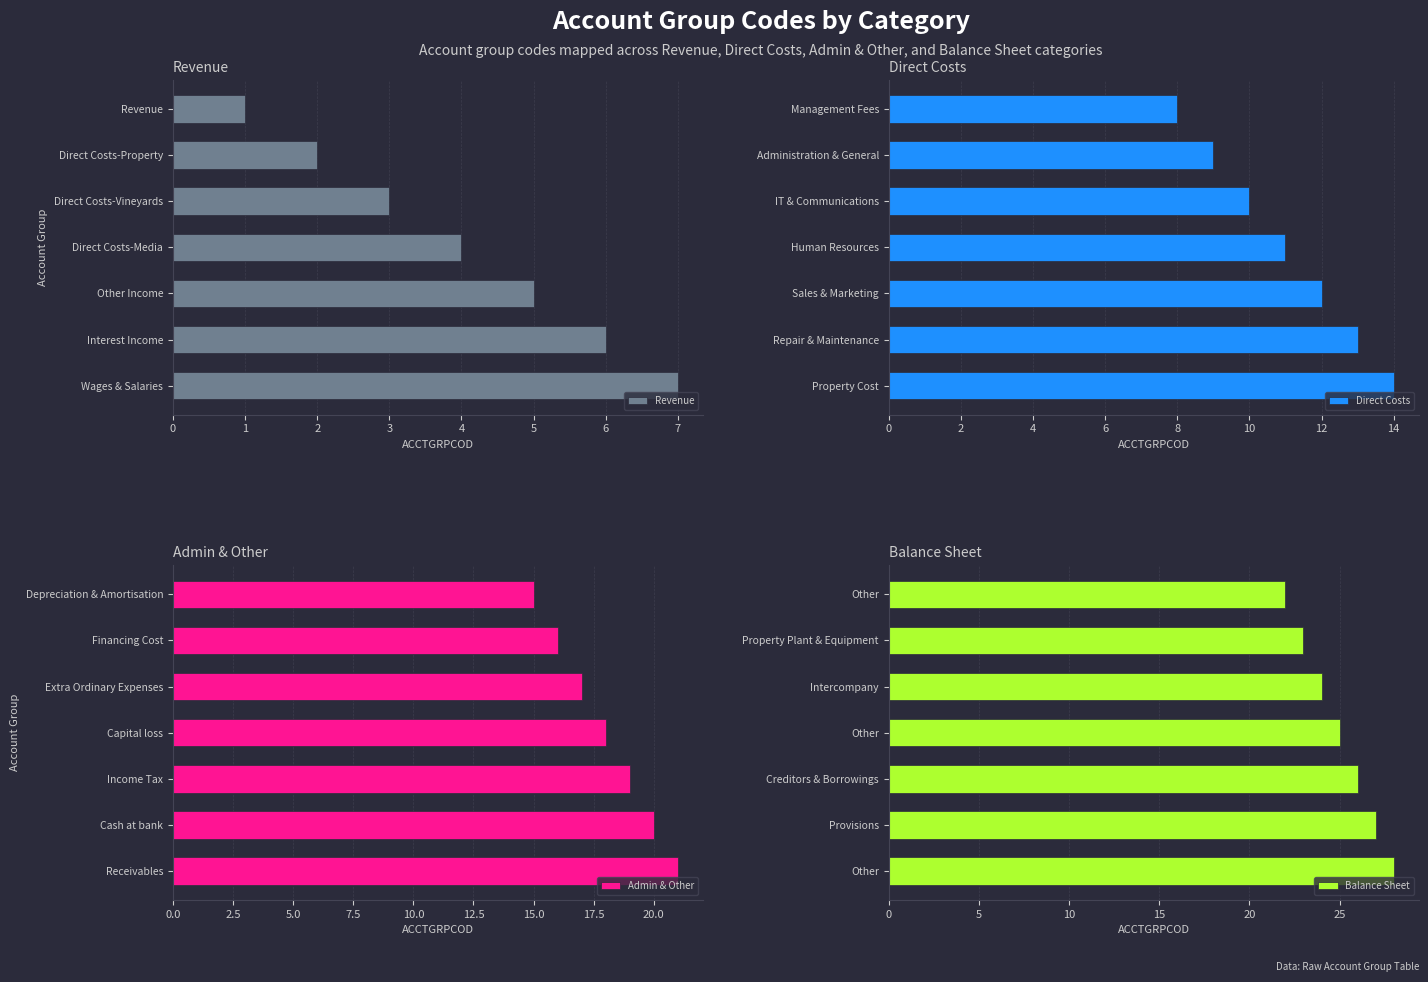

Reading left to right, extract all data points from this chart.

Revenue: 1	2	3	4	5	6	7
Direct Costs: 8	9	10	11	12	13	14
Admin & Other: 15	16	17	18	19	20	21
Balance Sheet: 22	23	24	25	26	27	28